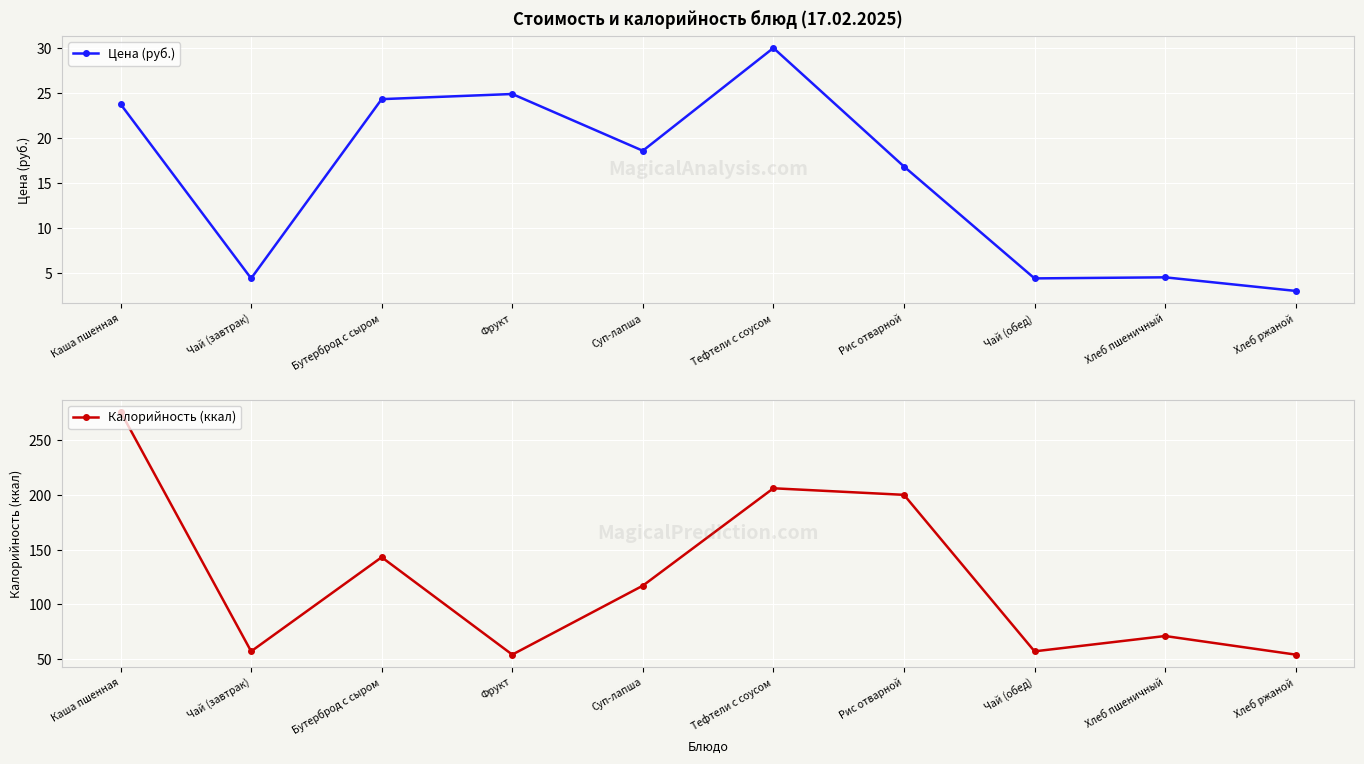

What is the difference between the maximum and minimum values in the Цена (руб.) series?

27.0